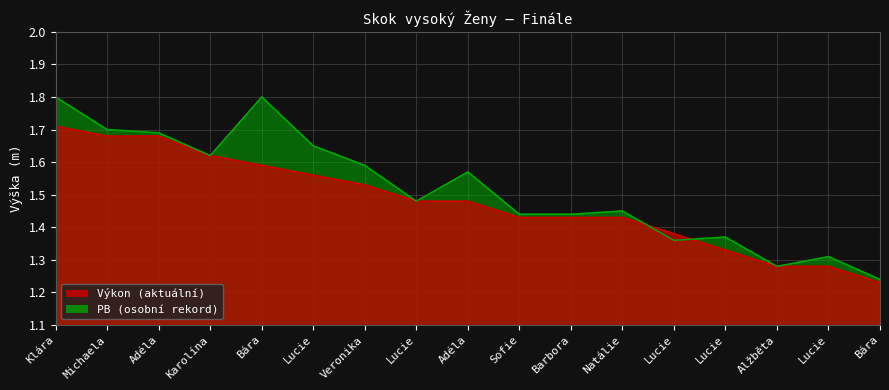

What is the smallest value displayed?

1.2